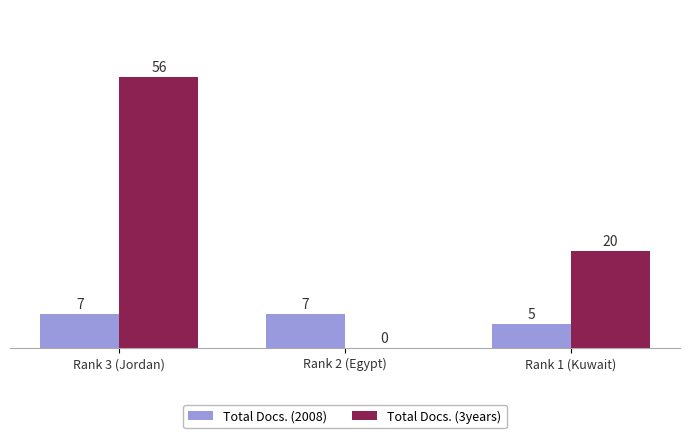

True or false: Total Docs. (3years) has a value of 34 at Rank 1 (Kuwait).

False